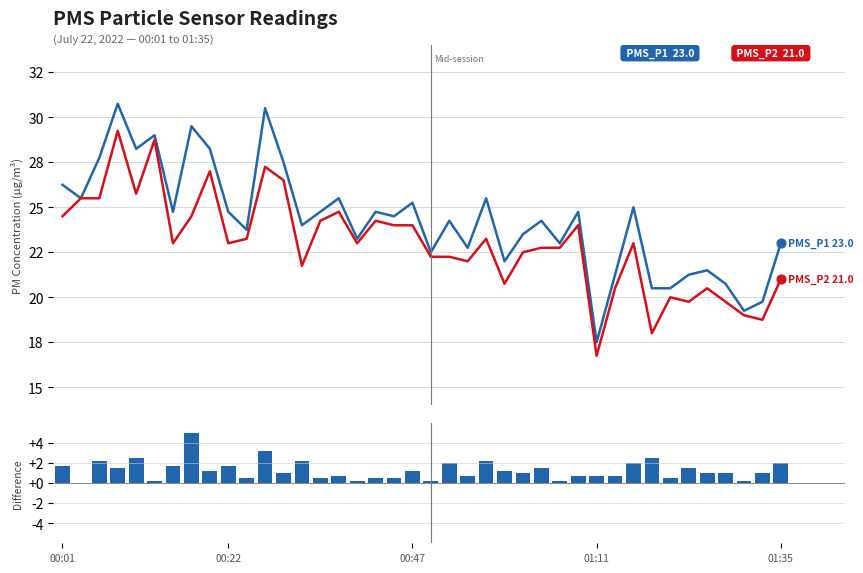

Which series reaches the maximum Y coordinate?

PMS_P1